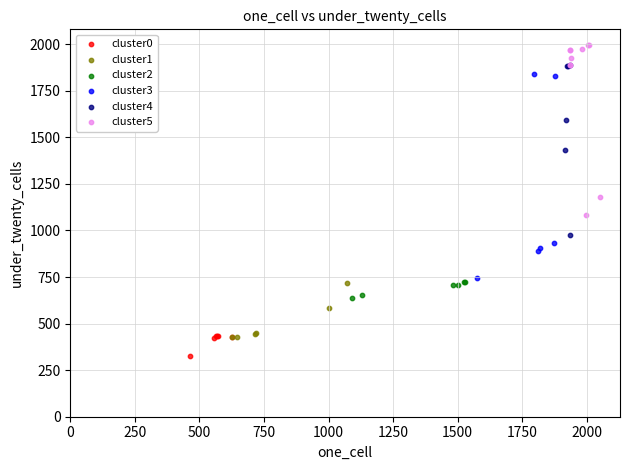

Which series reaches the maximum Y coordinate?

cluster5